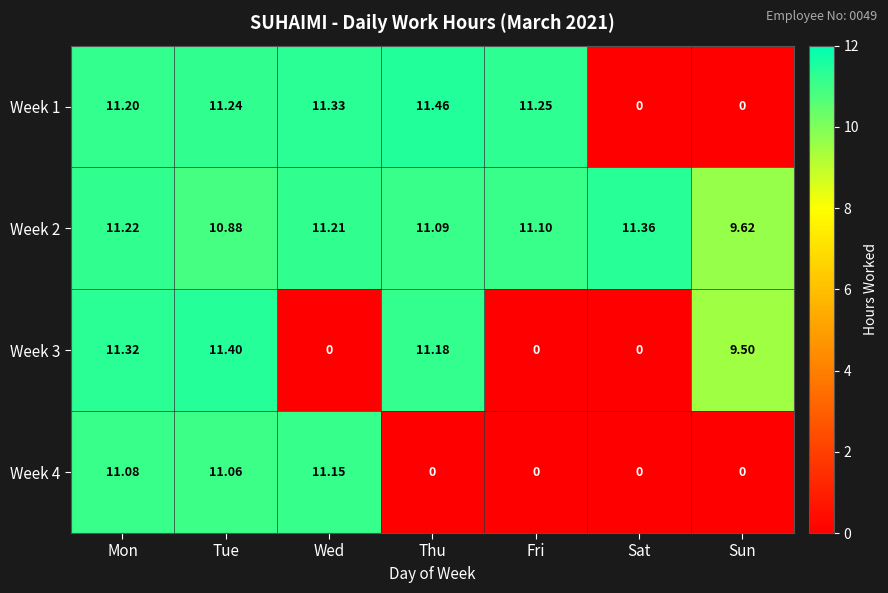

Which series has the largest total across all categories?

Week 2